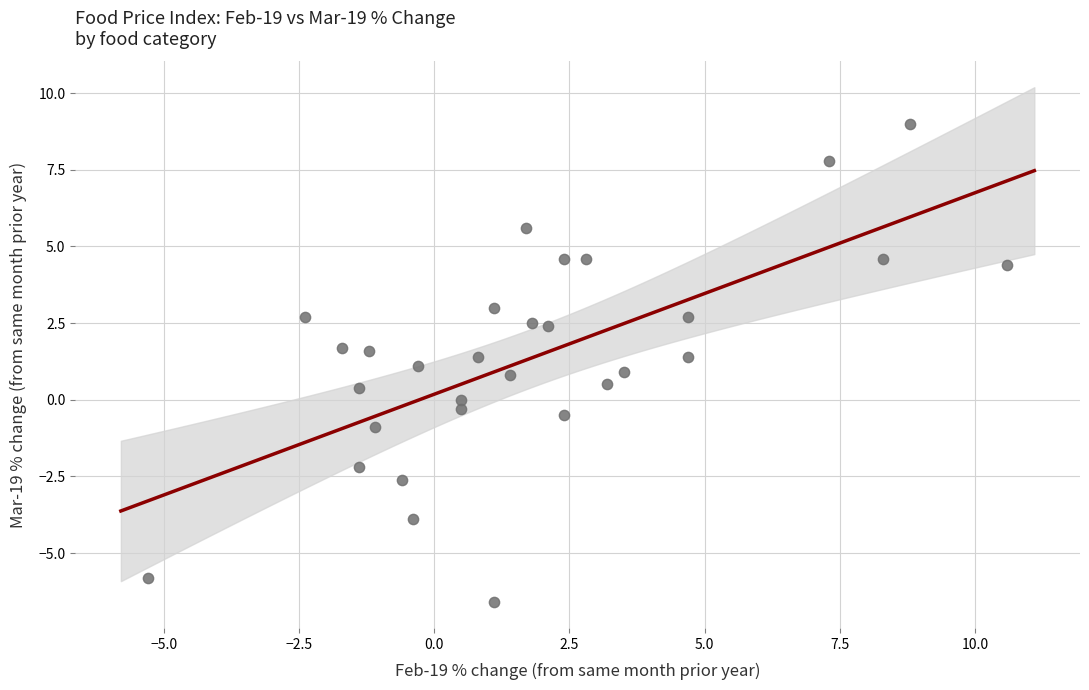

What is the range of X values (max minus min)?

15.9